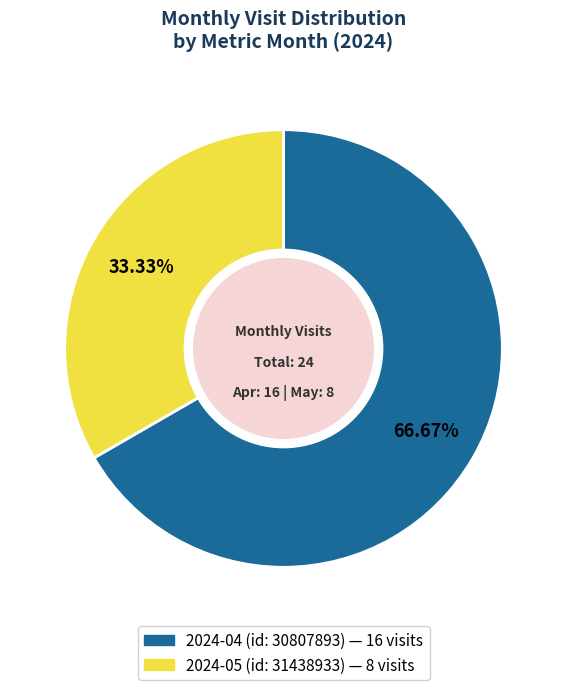

What percentage is the 2024-05 (id: 31438933) slice, to the nearest percent?

33%